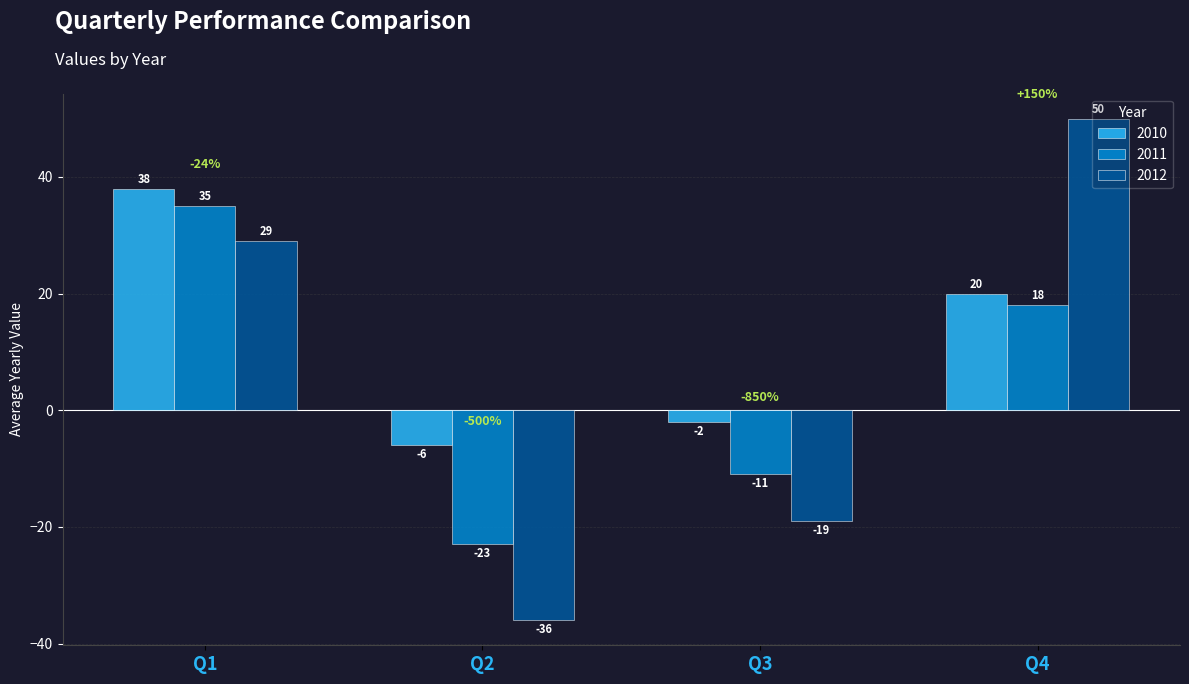

Rank the series at Q1 from lowest to highest value.

2012, 2011, 2010